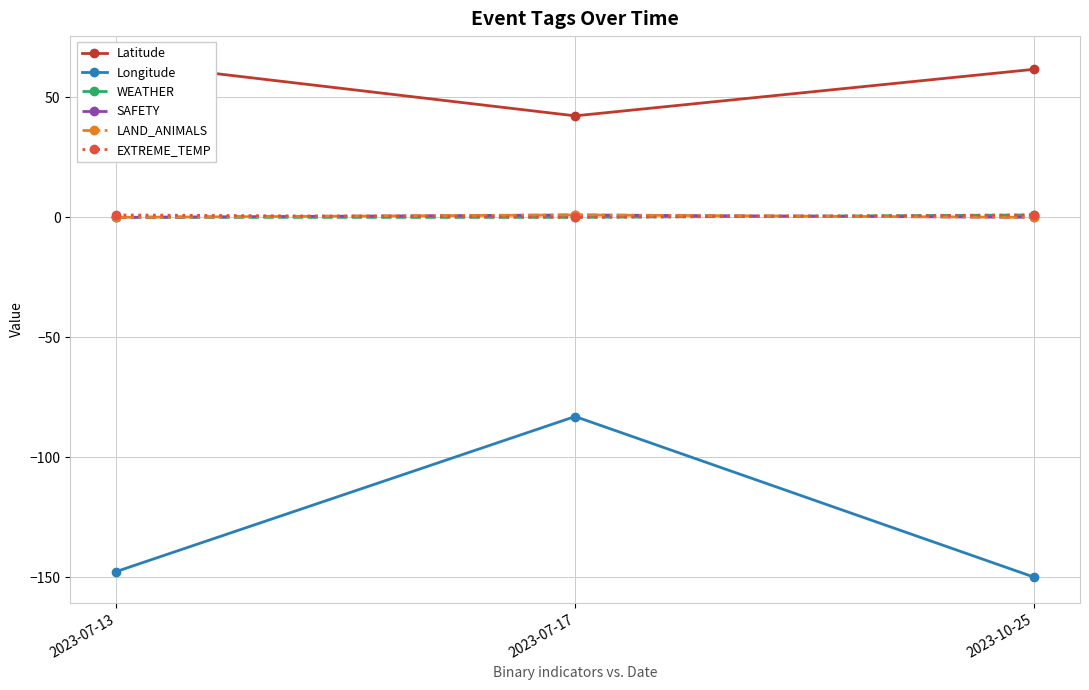

At which category is the sum across all series the highest?

2023-07-17